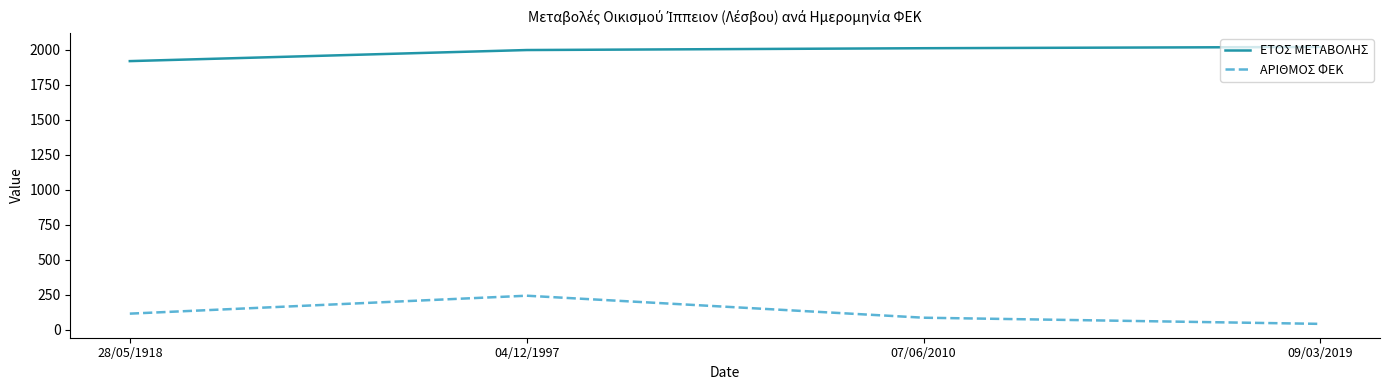

True or false: ΕΤΟΣ ΜΕΤΑΒΟΛΗΣ and ΑΡΙΘΜΟΣ ΦΕΚ cross at least once.

False